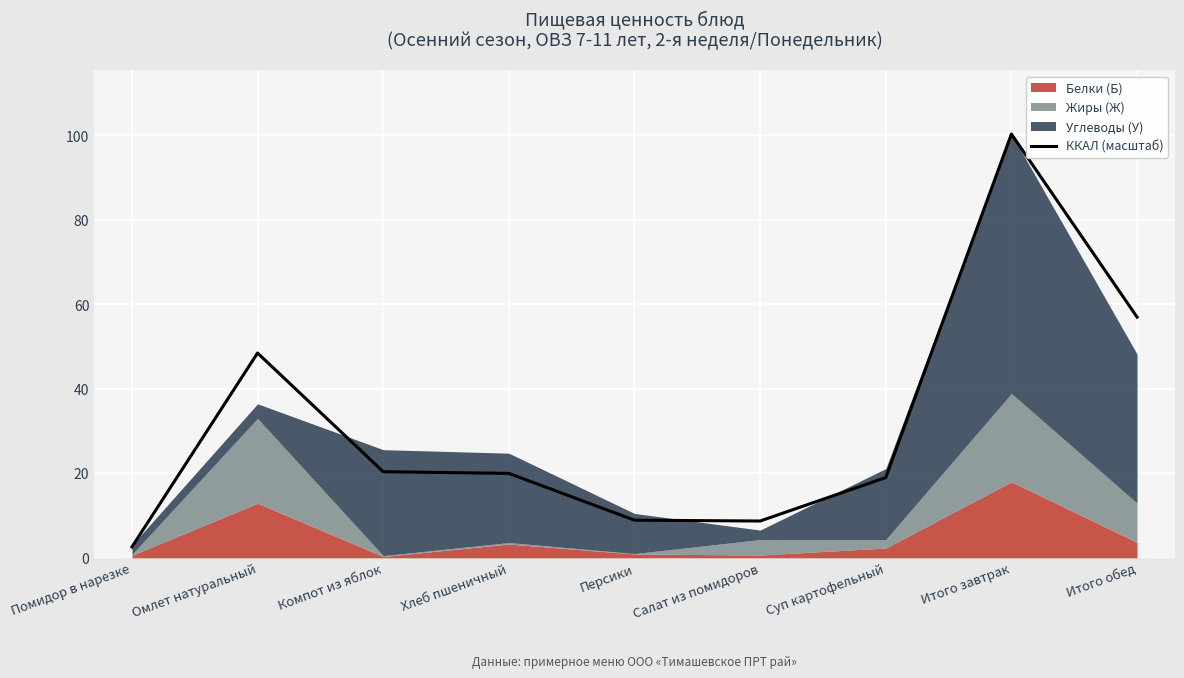

Between Компот из яблок and Омлет натуральный, which is larger?

Омлет натуральный